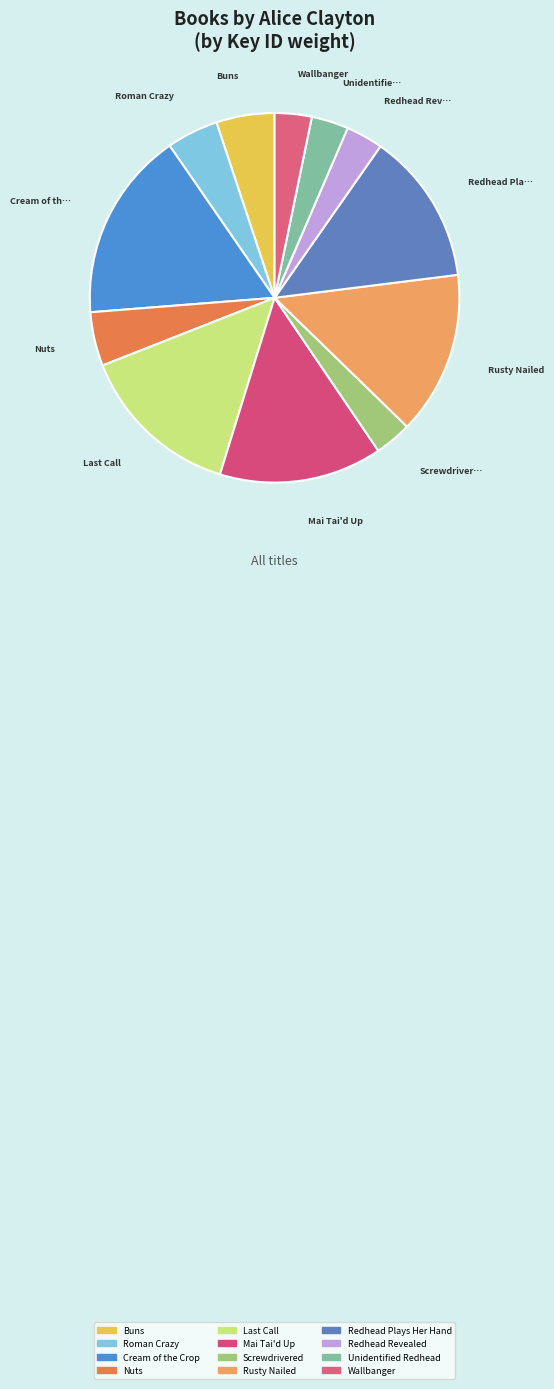

Count the number of slices in the pie.

12